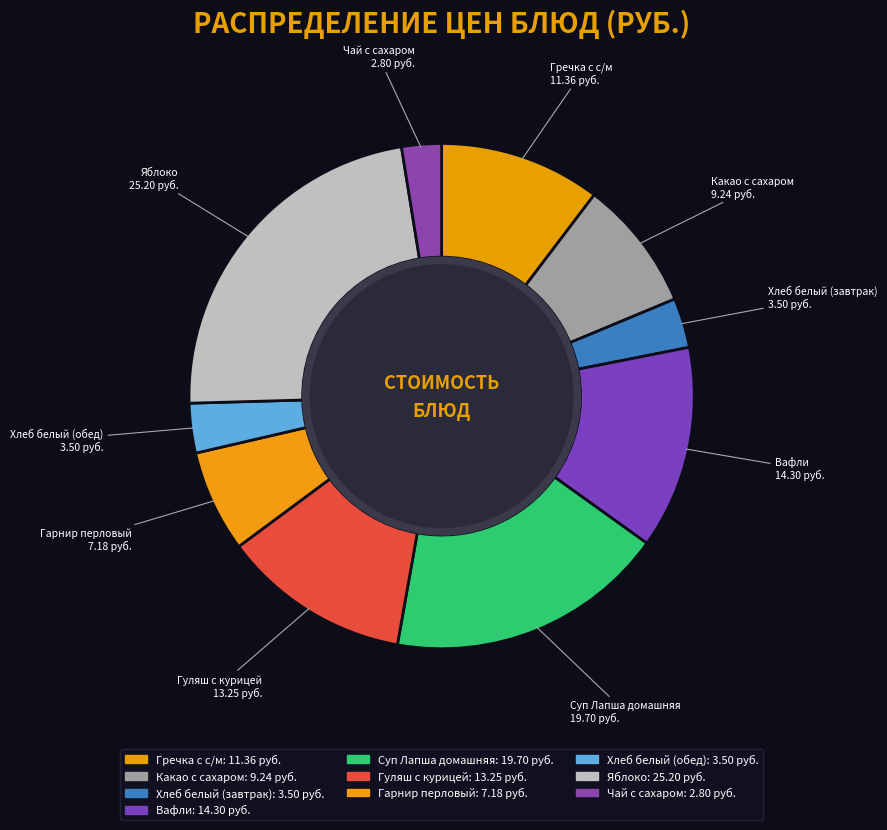

What percentage is the Гарнир перловый slice, to the nearest percent?

7%